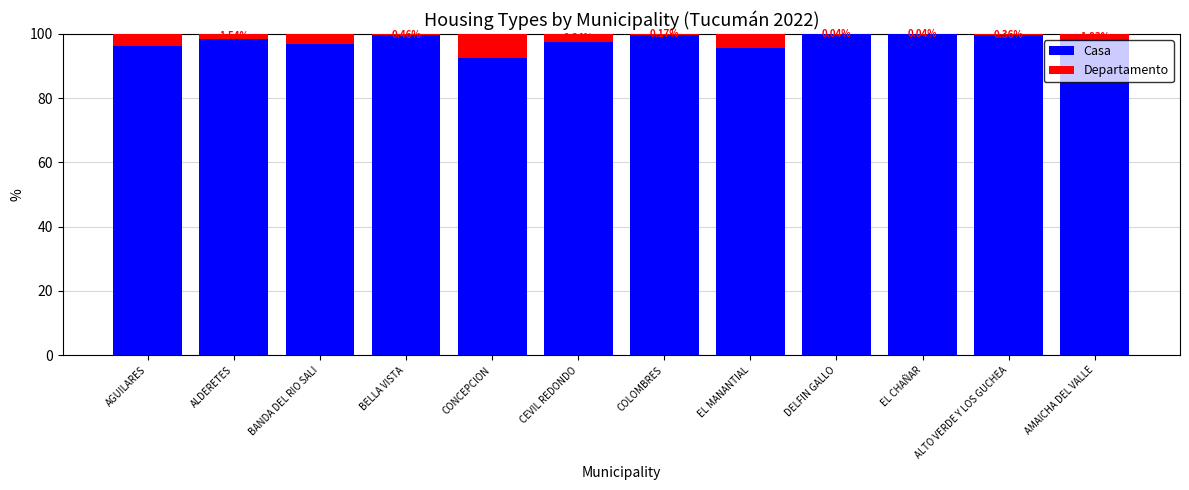

At which label is Casa closest to 96?

AGUILARES